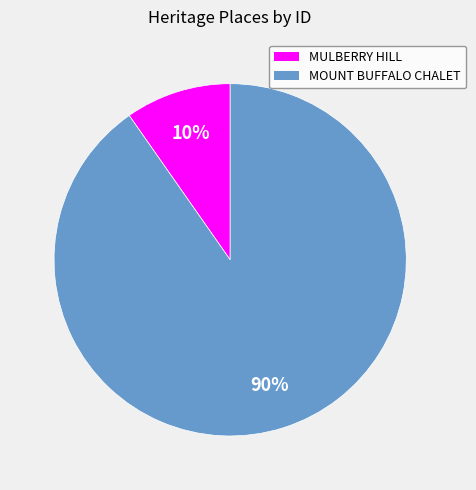

Which has a higher value, MULBERRY HILL or MOUNT BUFFALO CHALET?

MOUNT BUFFALO CHALET